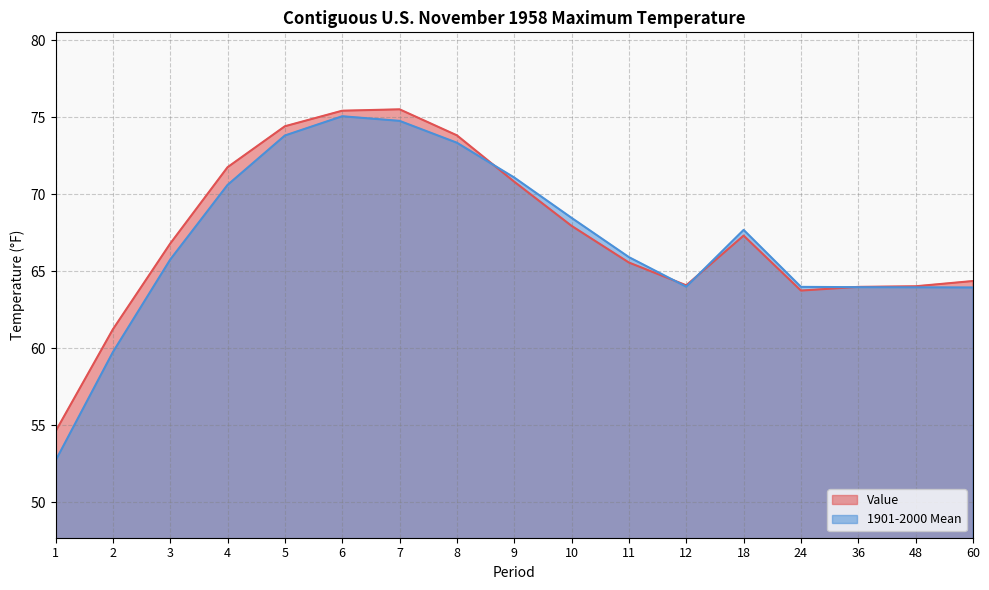

Which series has the widest spread of values?

1901-2000 Mean